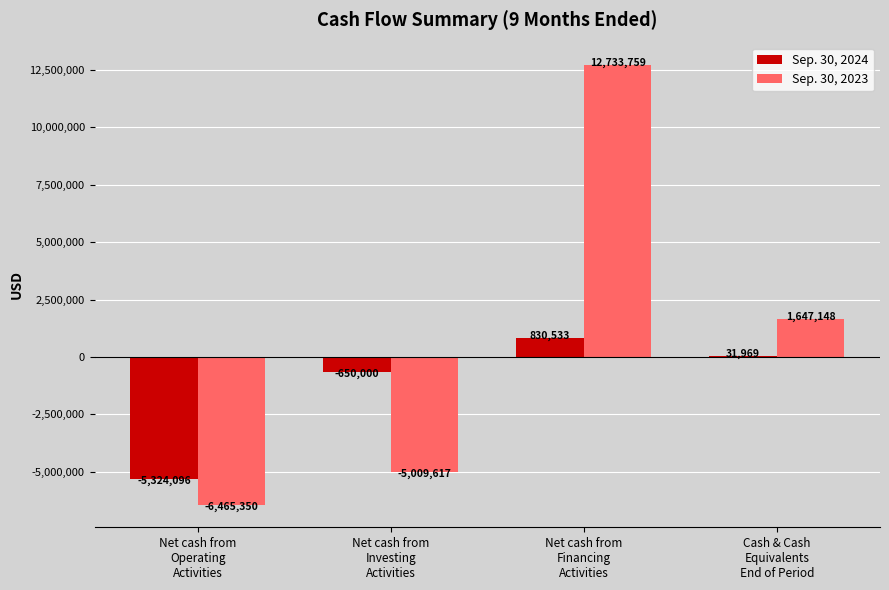

The value of Sep. 30, 2023 at Cash & Cash
Equivalents
End of Period is 1647148. True or false?

True